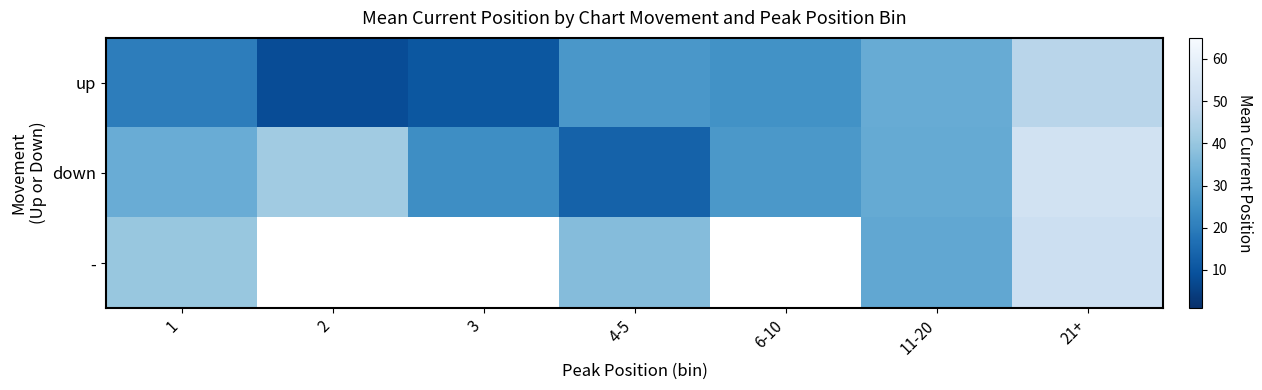

Which series has the largest total across all categories?

down